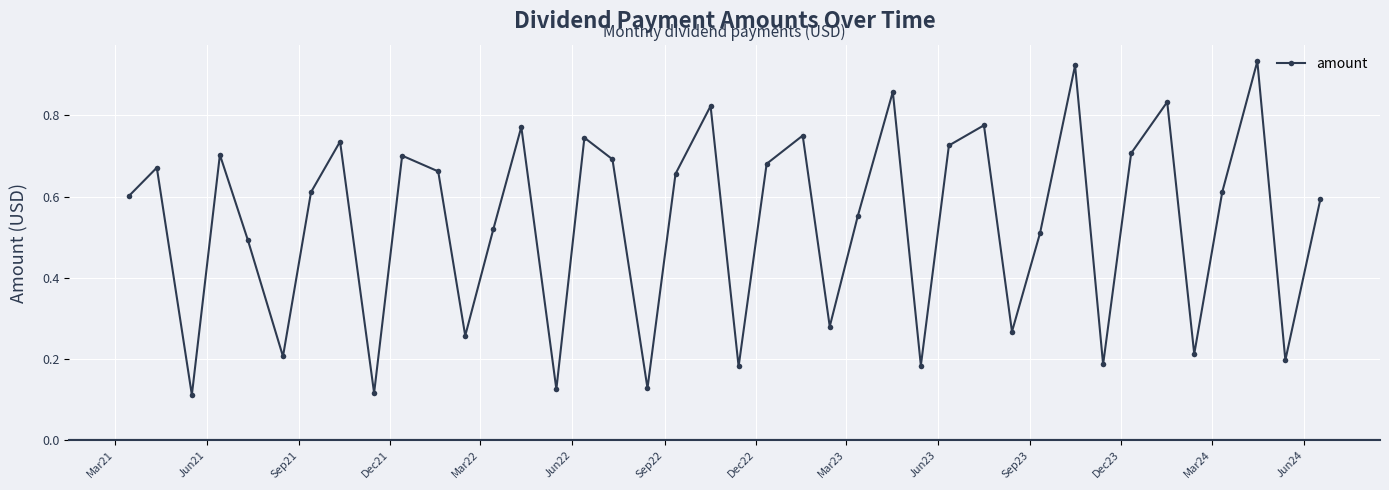

What is the sum of all values?

21.3